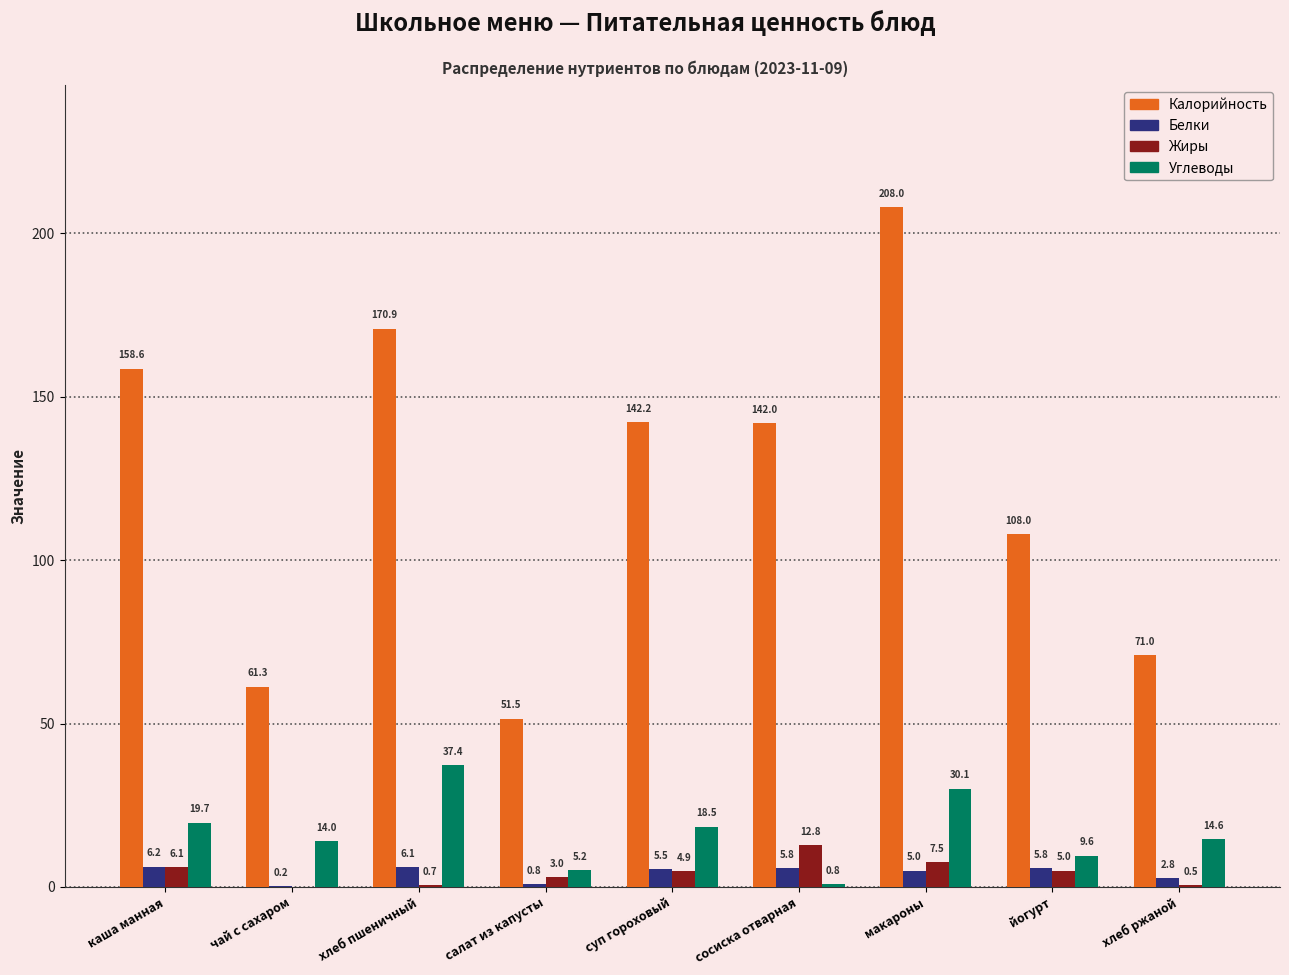

What value does the Белки series have at макароны?

5.0